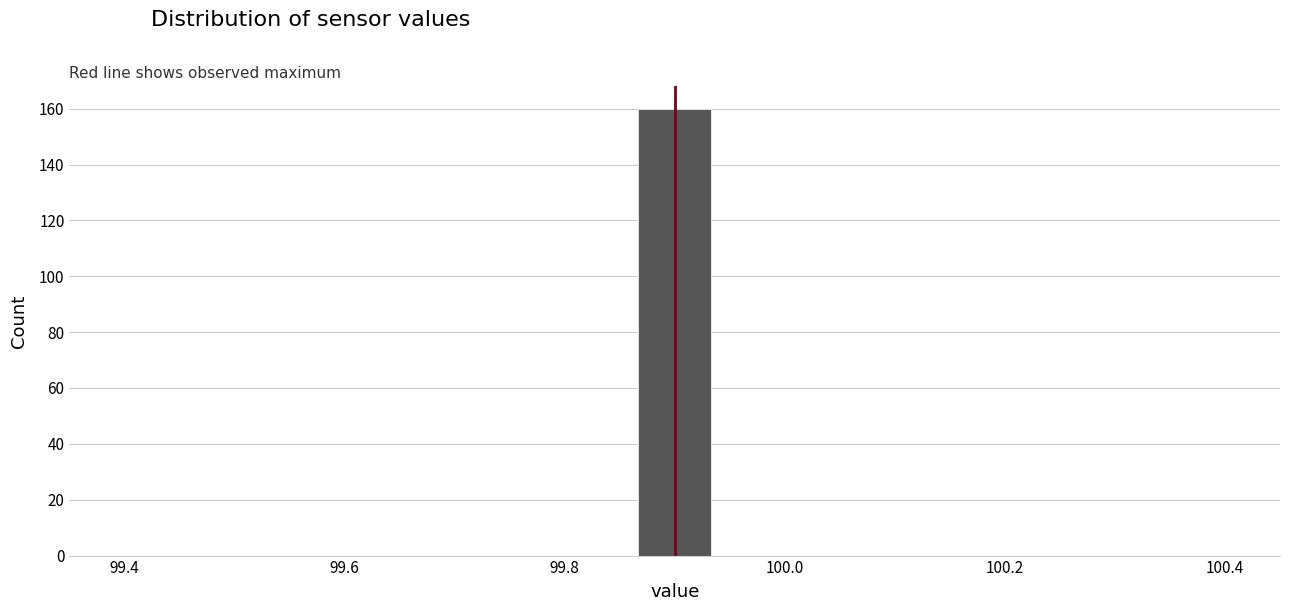

Read against the x-axis, roughly where is the centre of the tallest bar?

99.90